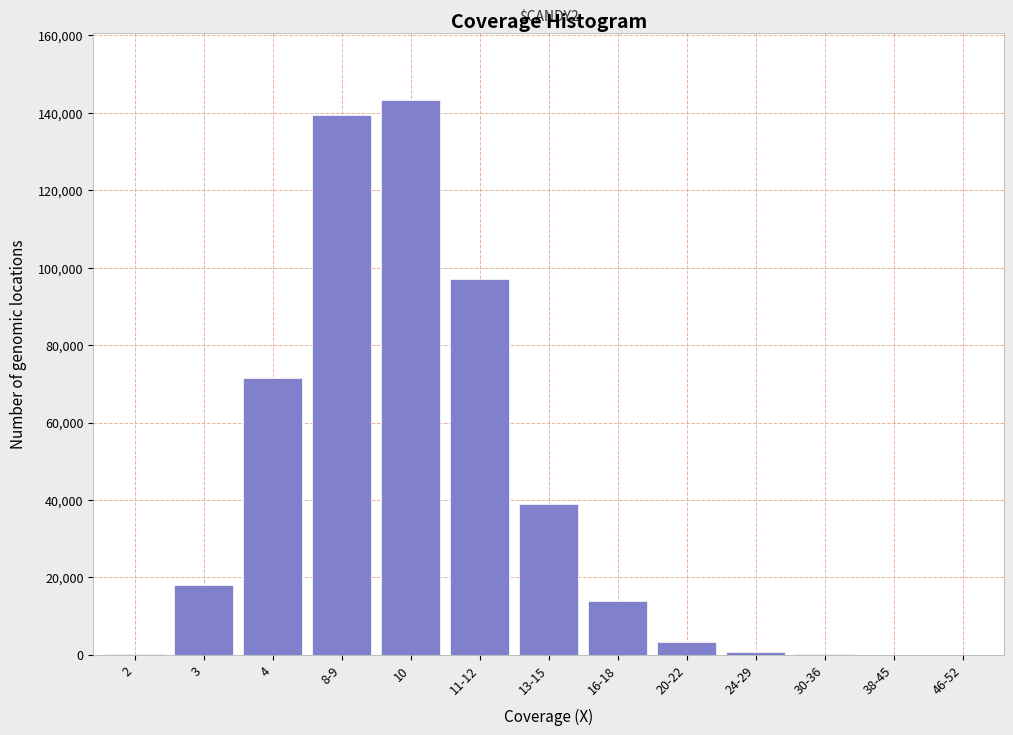

What is the change in value from 4 to 13-15?

-32619